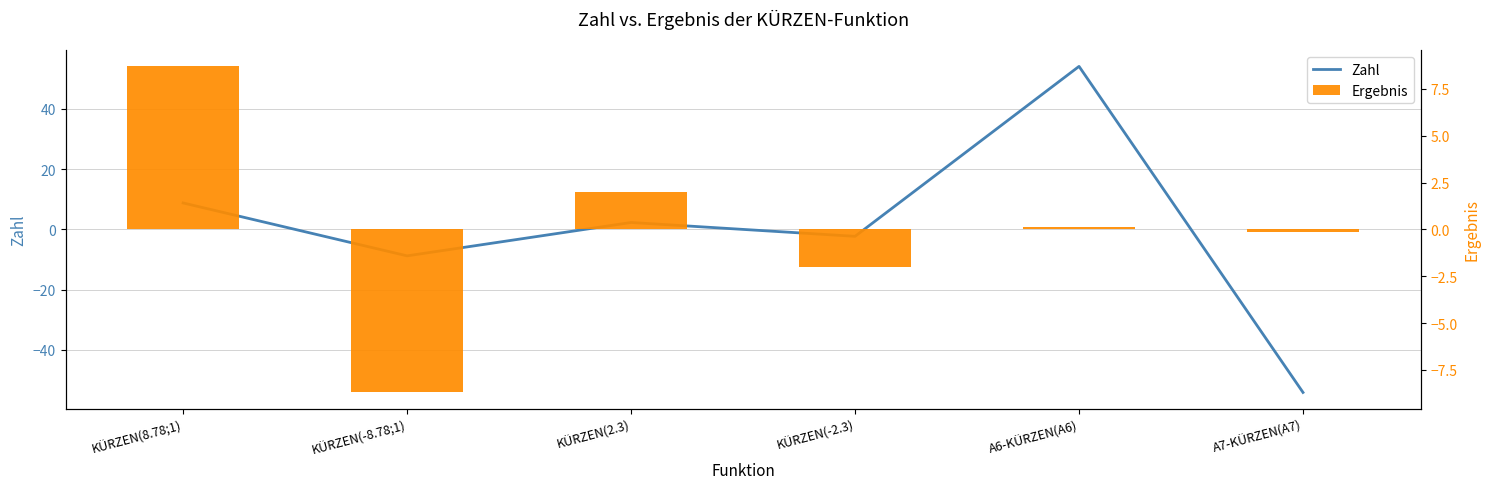

The Ergebnis series shows 0.1 at A6-KÜRZEN(A6). True or false?

True